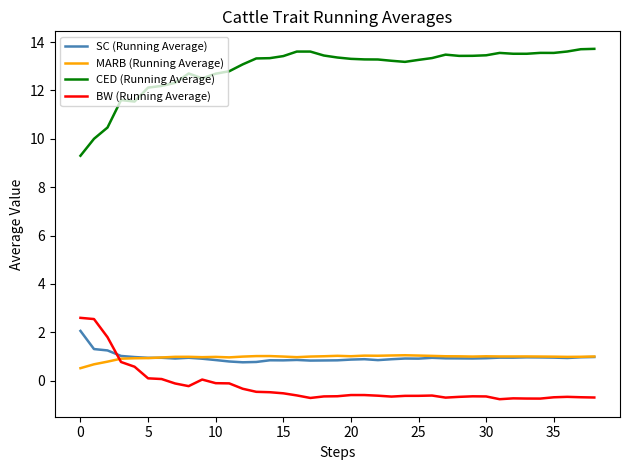

True or false: SC (Running Average) and BW (Running Average) cross at least once.

True